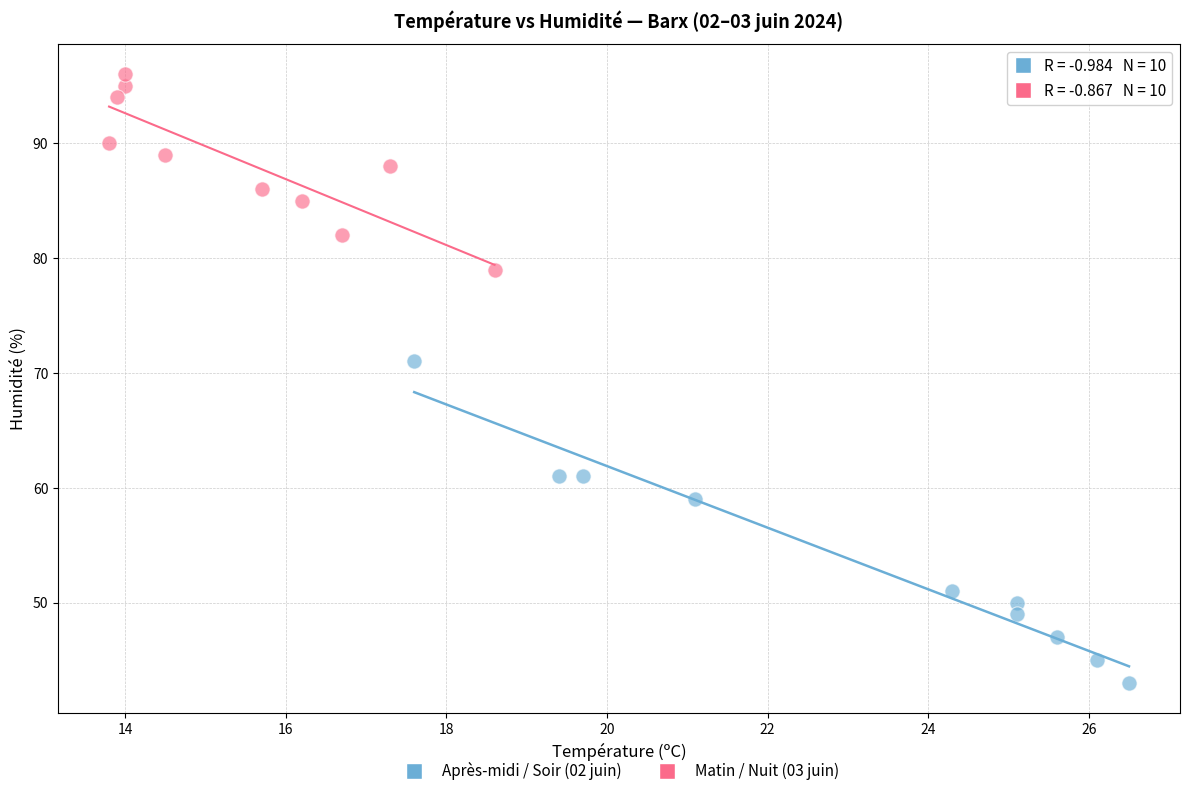

Which series contains the lowest Y value?

Après-midi / Soir (02 juin)